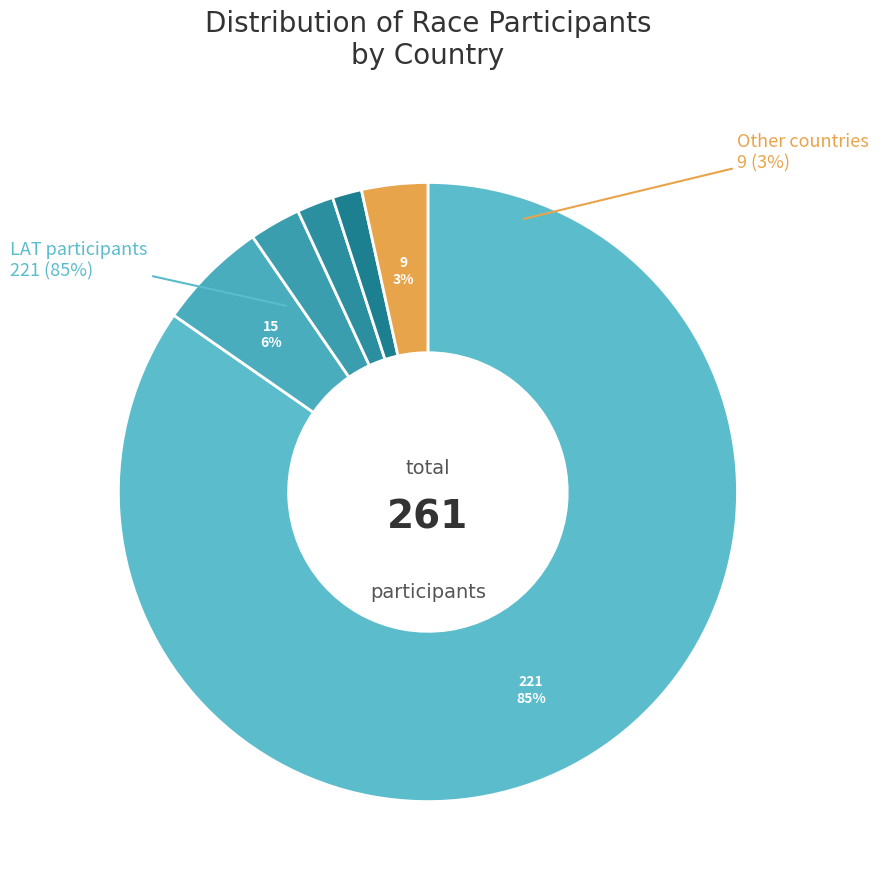

What percentage is the LTU slice, to the nearest percent?

6%